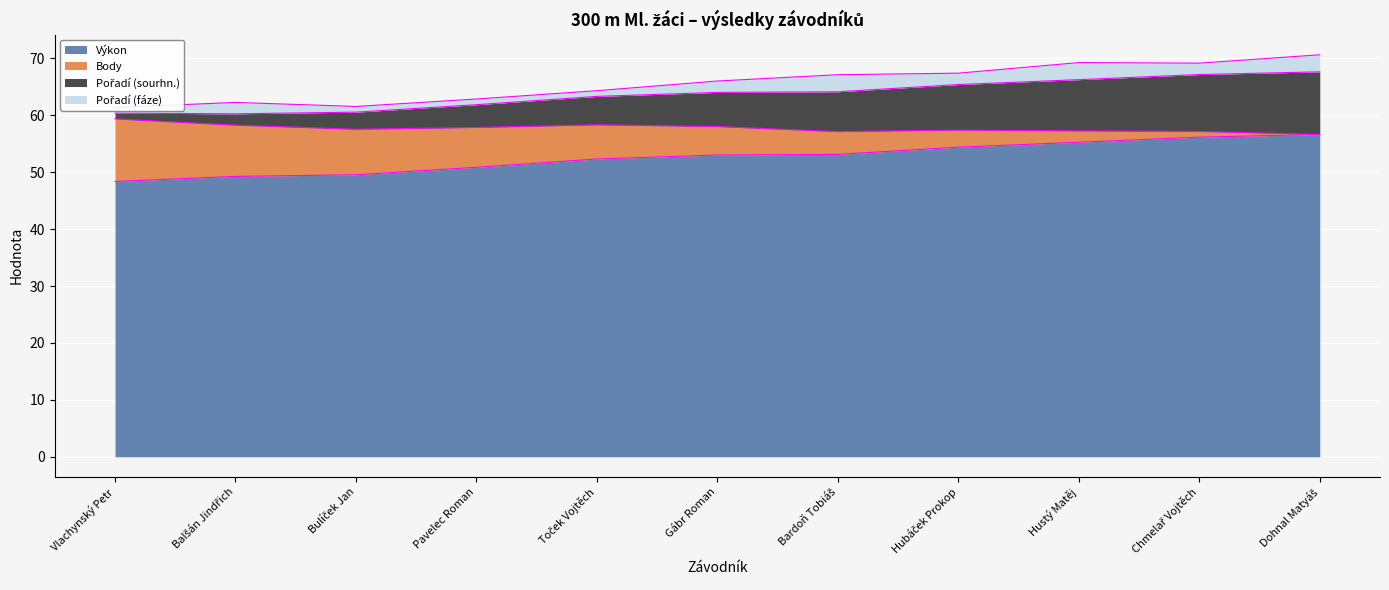

What is the label of the 9th point from the right?

Bulíček Jan